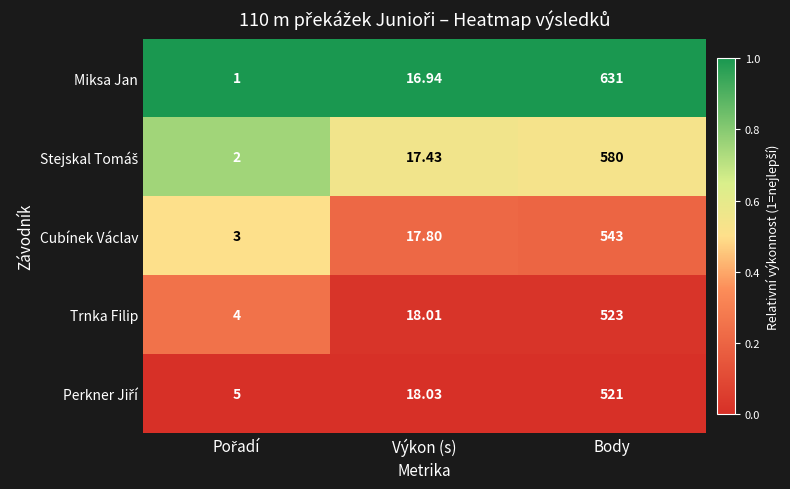

At which category does the chart reach its peak across all series?

Body